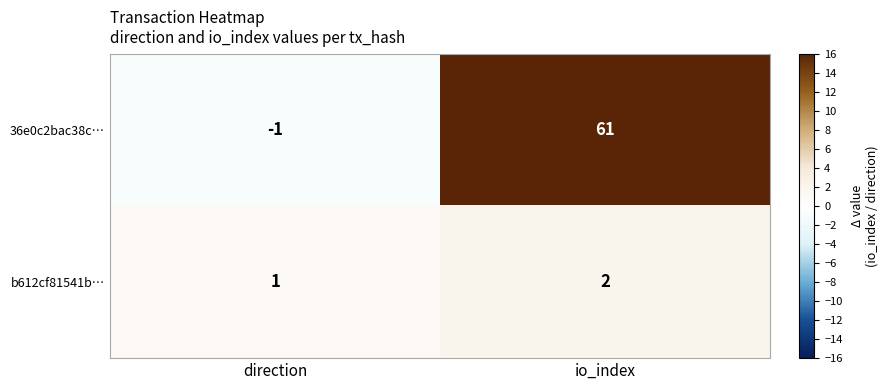

At which label is b612cf81541b… closest to 1?

direction